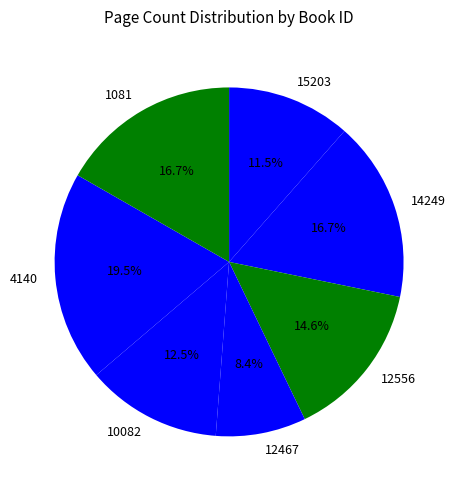

The 12556 slice represents 15% of the pie. True or false?

True